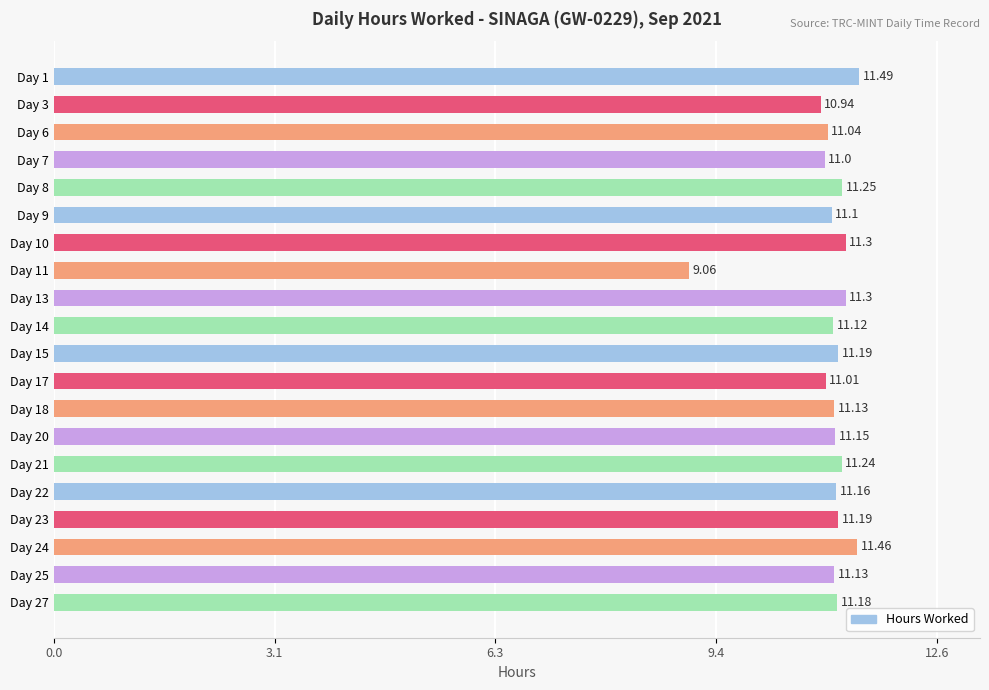

Which label corresponds to the smallest value in the chart?

Day 11